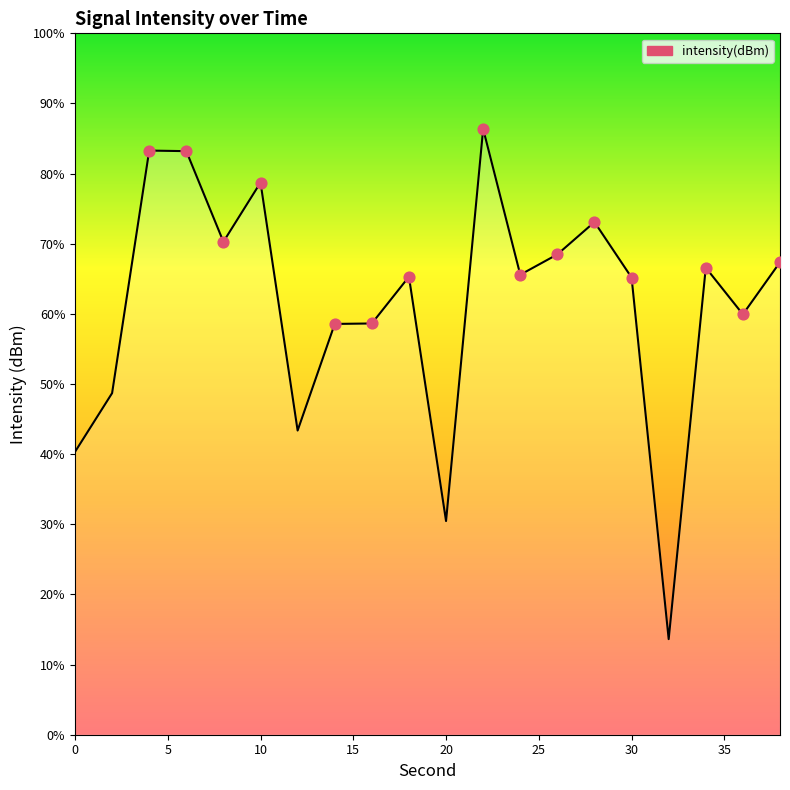

What is the change in value from 10 to 22?

+2.8